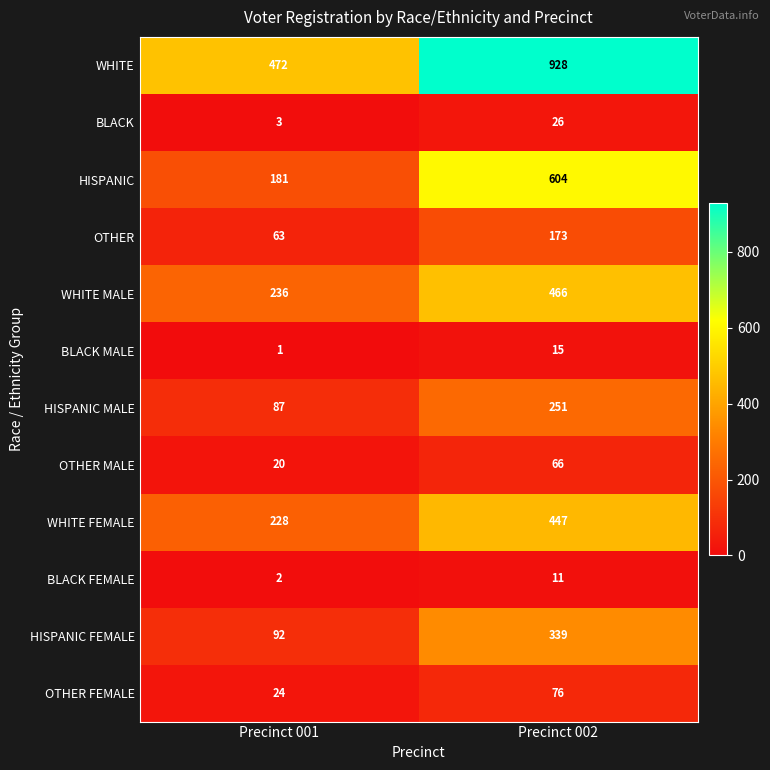

Reading left to right, transcribe all the data shown in this chart.

WHITE: Precinct 001=472	Precinct 002=928
BLACK: Precinct 001=3	Precinct 002=26
HISPANIC: Precinct 001=181	Precinct 002=604
OTHER: Precinct 001=63	Precinct 002=173
WHITE MALE: Precinct 001=236	Precinct 002=466
BLACK MALE: Precinct 001=1	Precinct 002=15
HISPANIC MALE: Precinct 001=87	Precinct 002=251
OTHER MALE: Precinct 001=20	Precinct 002=66
WHITE FEMALE: Precinct 001=228	Precinct 002=447
BLACK FEMALE: Precinct 001=2	Precinct 002=11
HISPANIC FEMALE: Precinct 001=92	Precinct 002=339
OTHER FEMALE: Precinct 001=24	Precinct 002=76